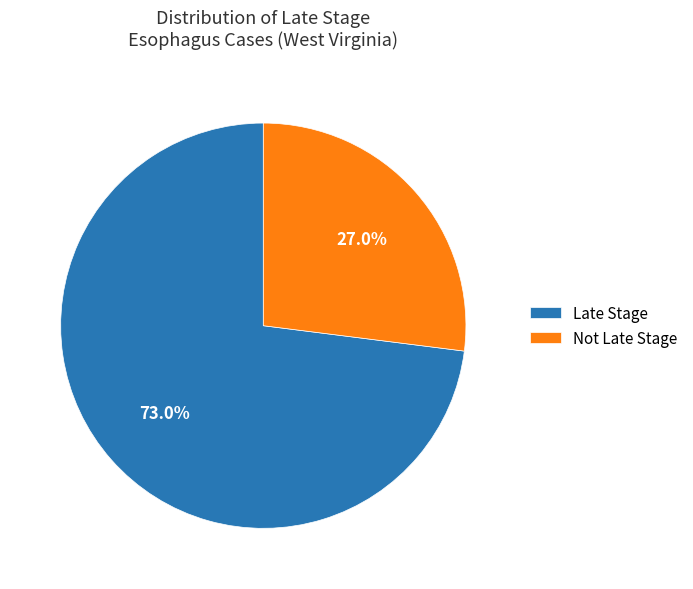

Which category has the smallest portion of the pie?

Not Late Stage